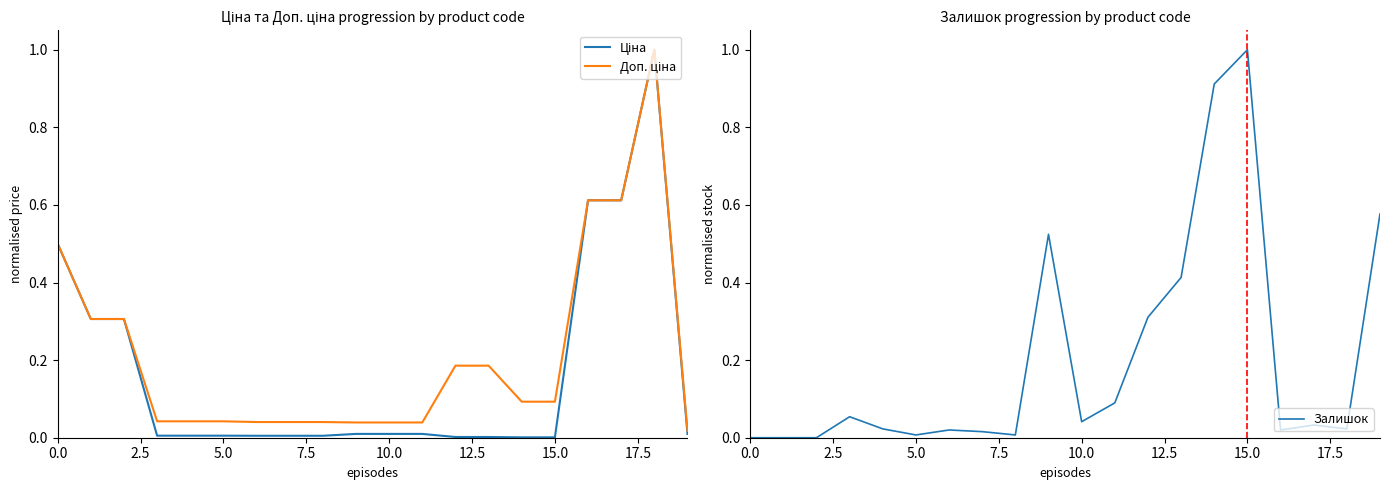

What are all the series names shown in the legend?

Ціна, Доп. ціна, Залишок